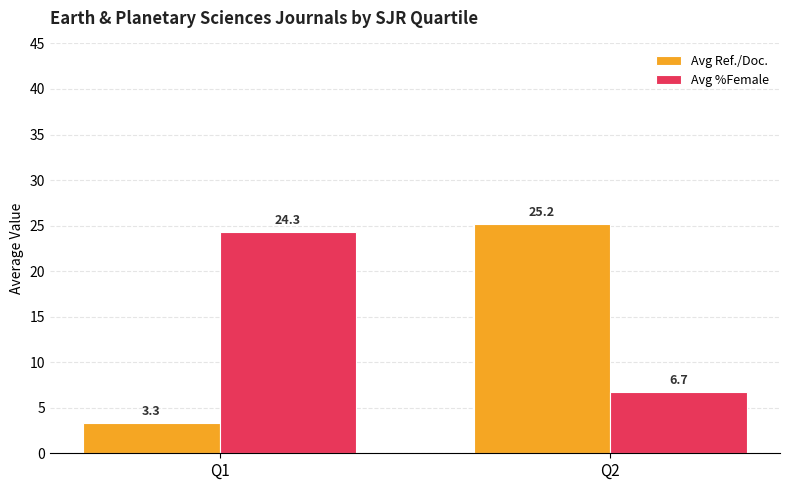

Rank the series by their average value, from lowest to highest.

Avg Ref./Doc., Avg %Female